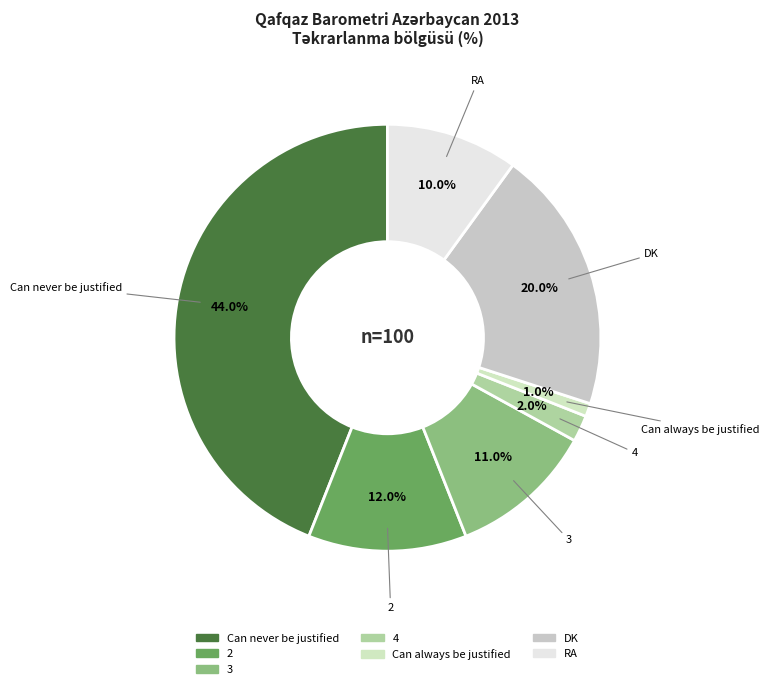

True or false: 2 accounts for 24% of the total.

False